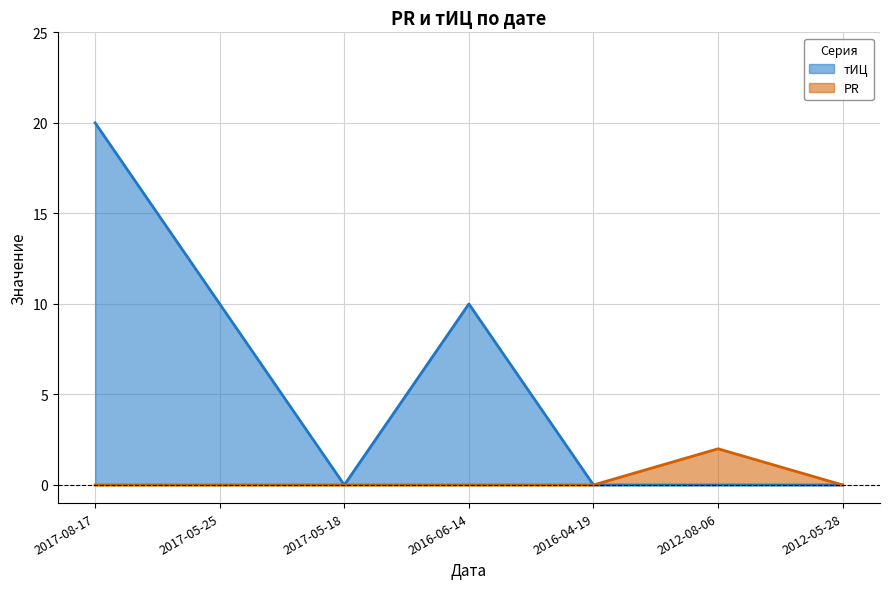

Rank the categories by тИЦ value from highest to lowest.

2017-08-17, 2017-05-25, 2016-06-14, 2017-05-18, 2016-04-19, 2012-08-06, 2012-05-28